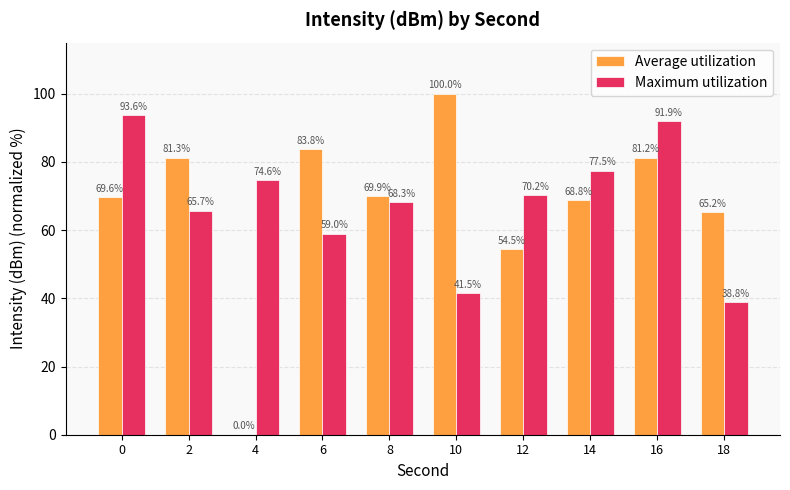

Read the Maximum utilization value at 6.

59.0